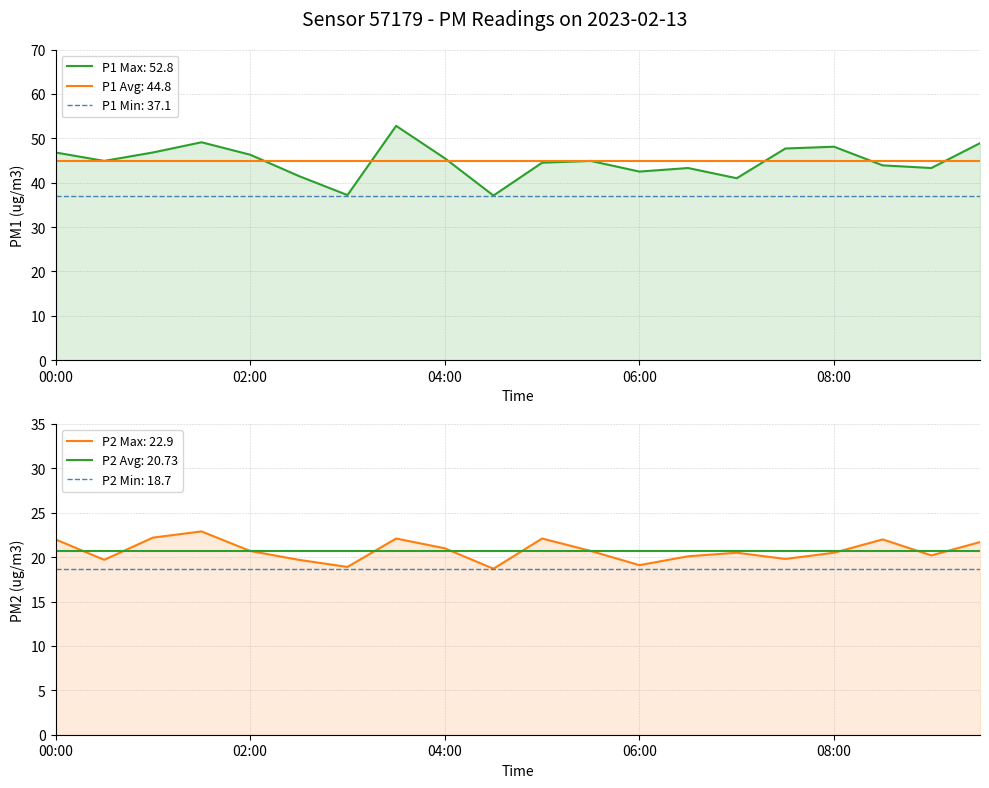

Where is the first local minimum for P1?

00:30